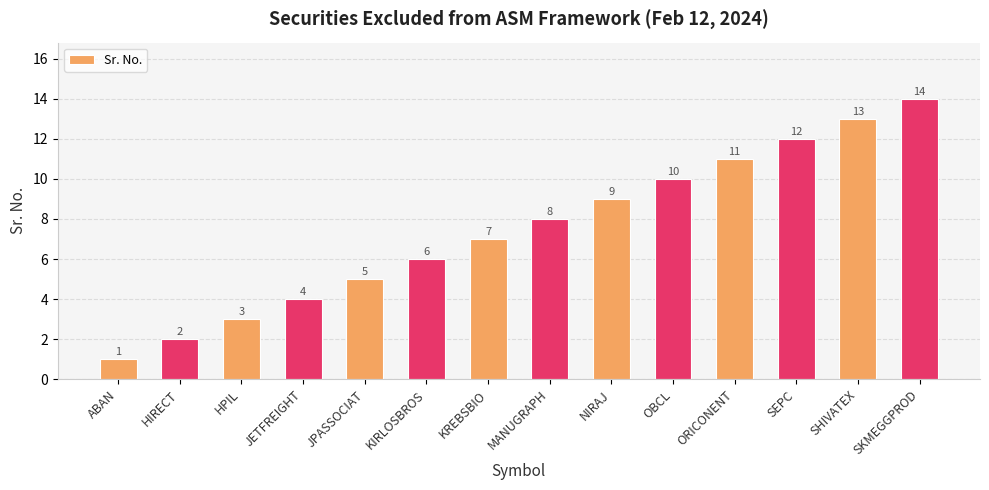

What is the change in value from ABAN to OBCL?

+9